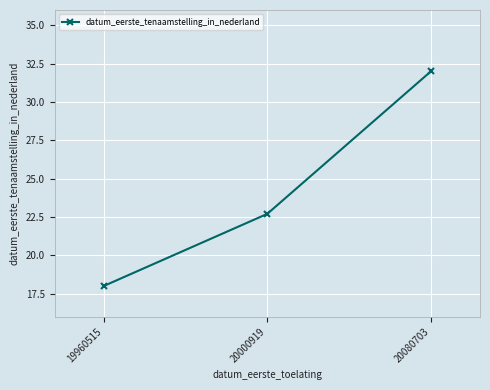

True or false: the data shows 29.6 at 20000919.

False